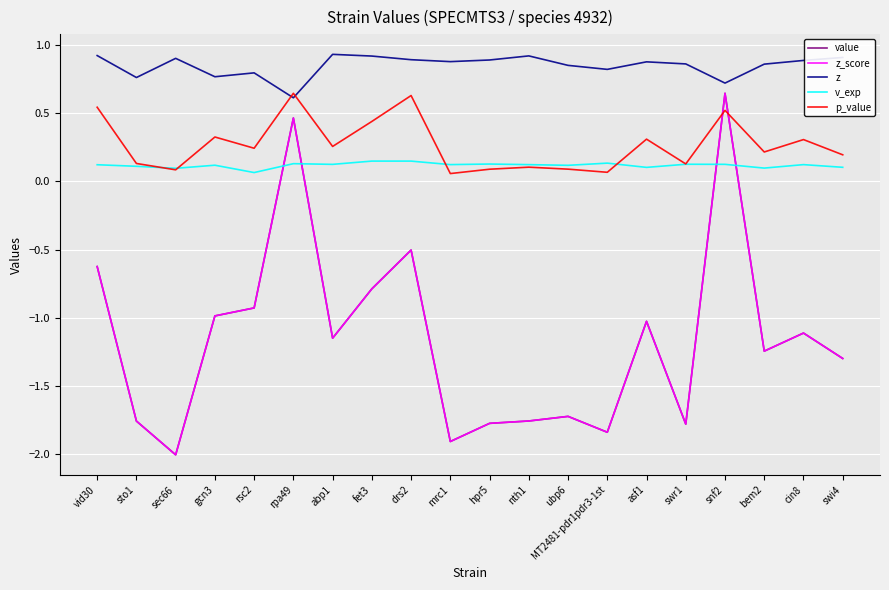

At which category does the chart reach its peak across all series?

abp1